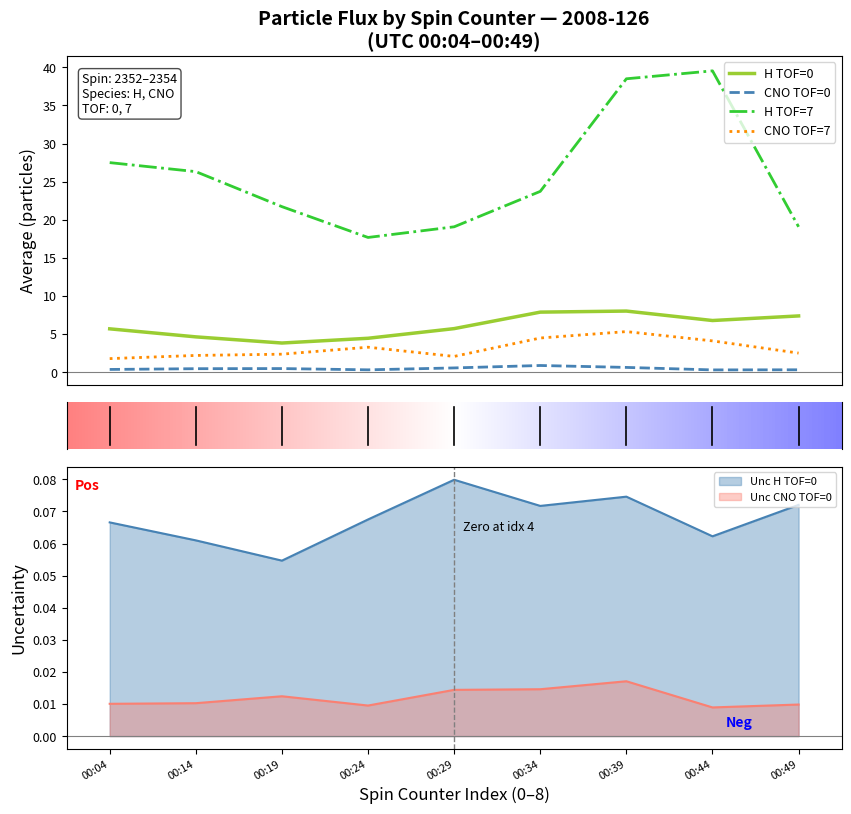

What is the difference between the maximum and minimum values in the Average_CNO_TOF7 series?

3.5